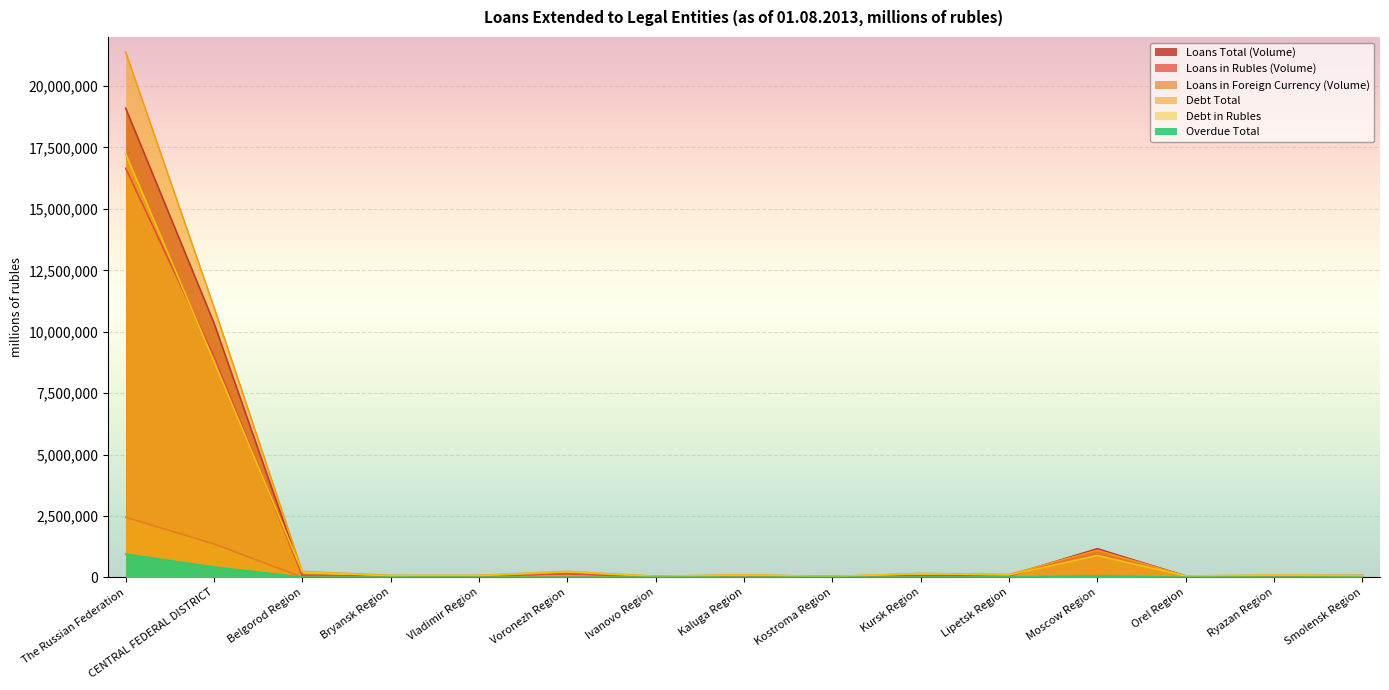

The Loans Total (Volume) series shows 81507 at Belgorod Region. True or false?

True